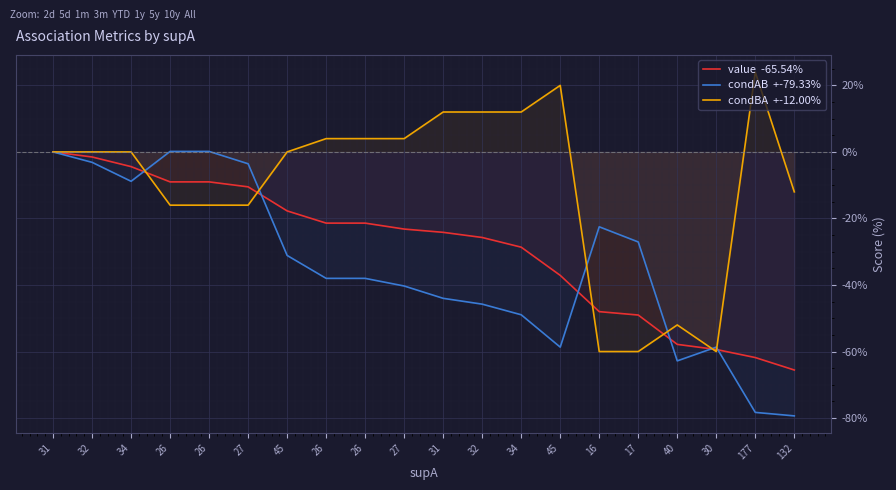

What is the highest value of the condBA  +-12.00% series?

24.0